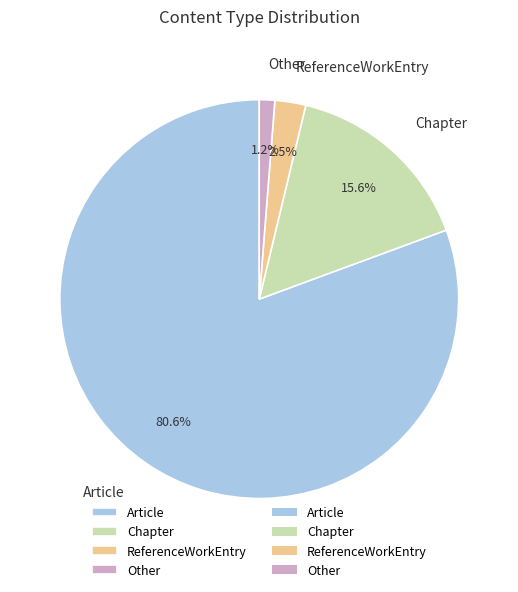

The Article slice represents 70% of the pie. True or false?

False